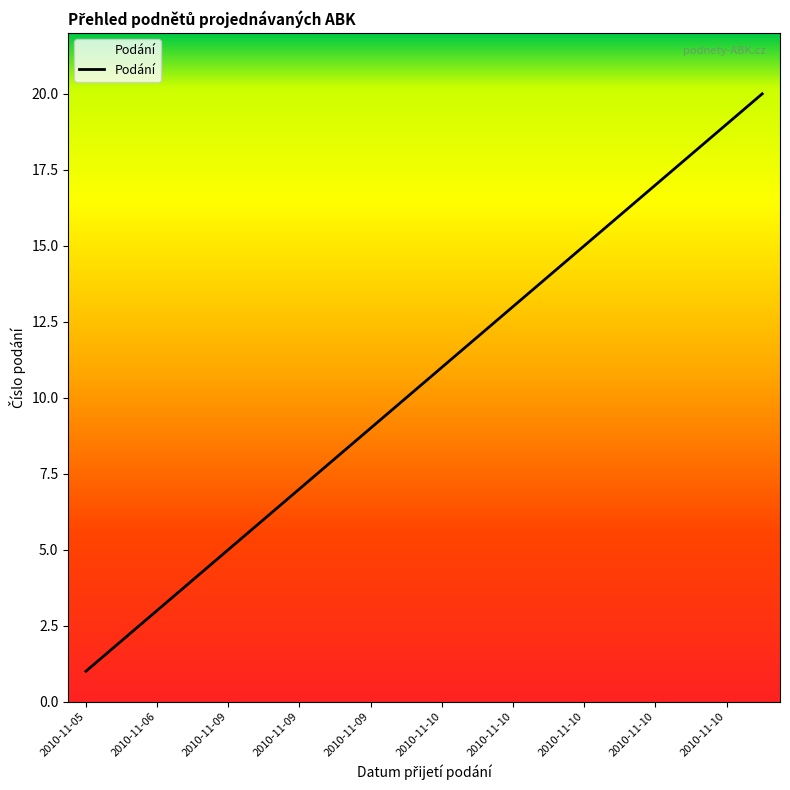

What is the maximum value shown in the chart?

20